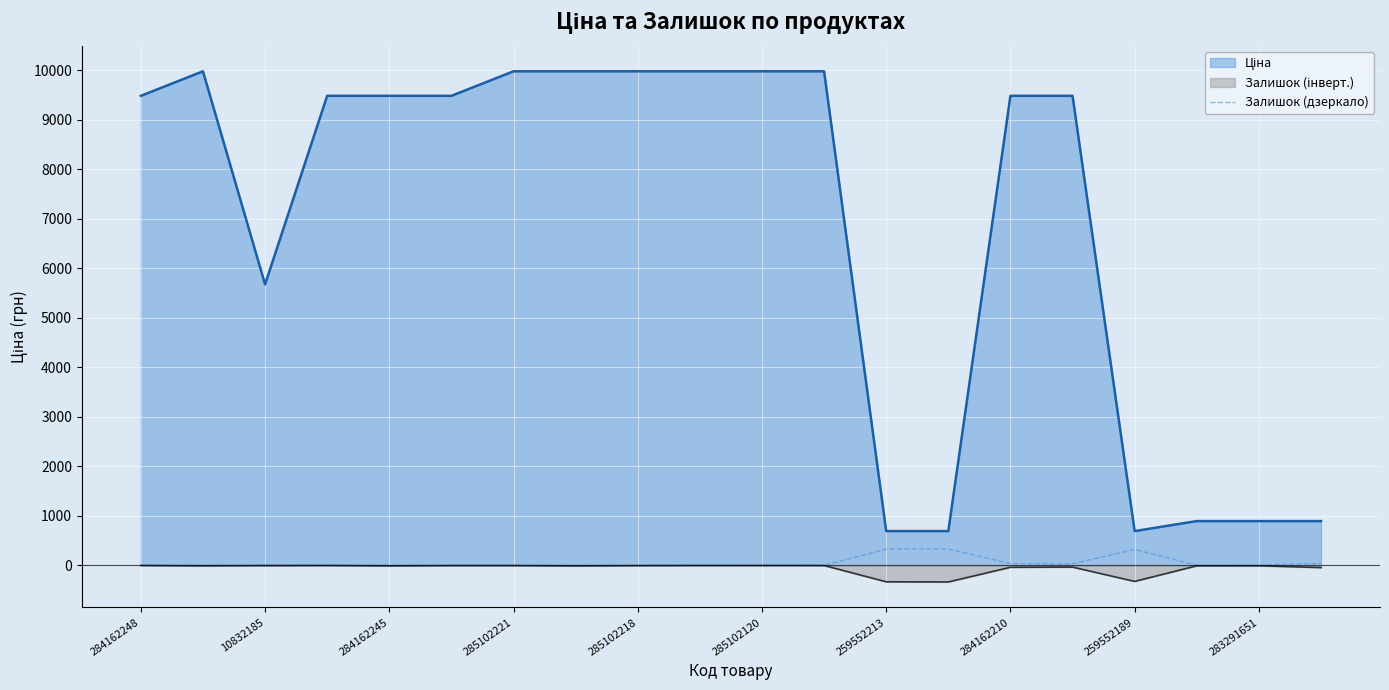

What position from the left is 11?

12